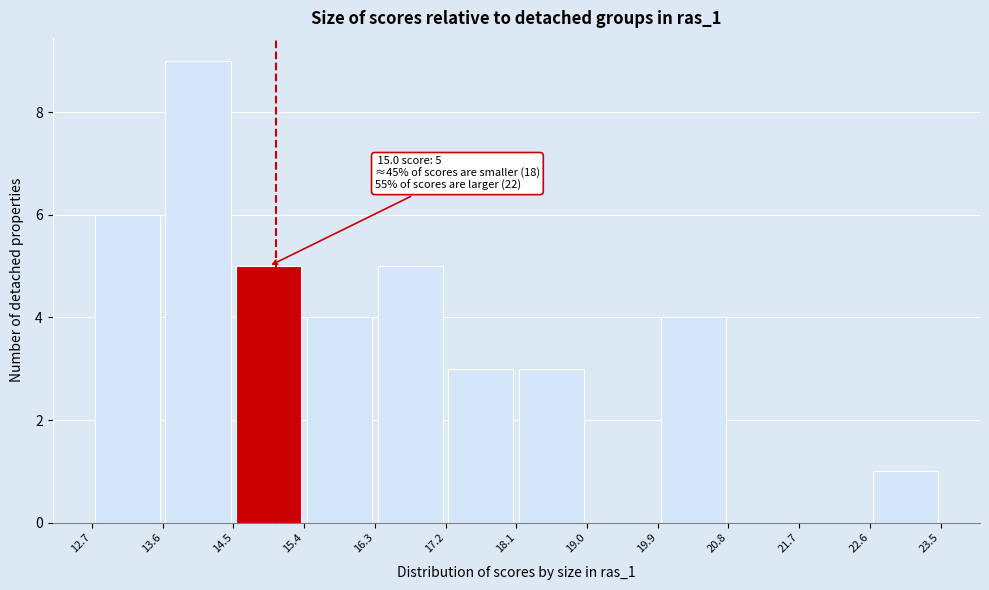

Which range on the x-axis has the tallest bar?

13.6 to 14.5